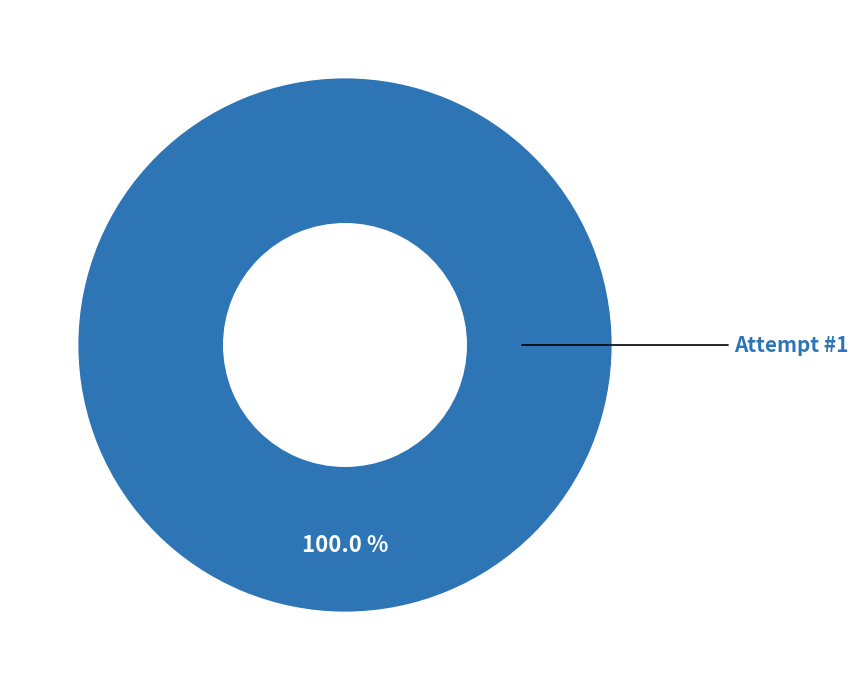

Is there any slice that represents more than half of the pie?

Yes